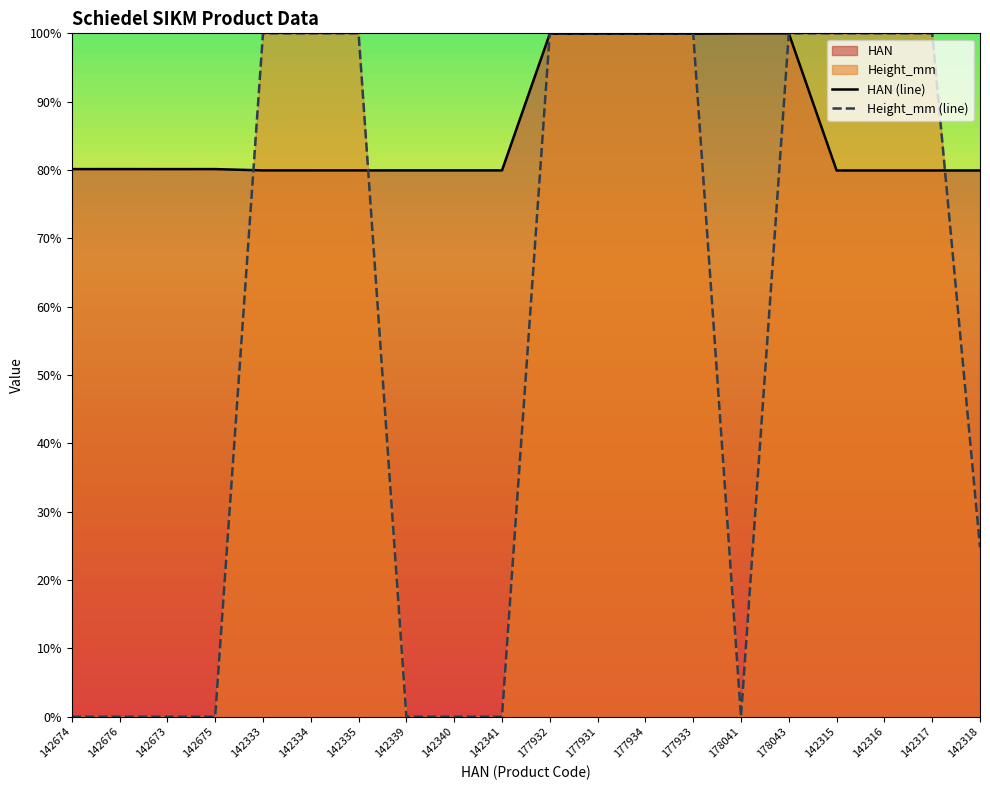

What position from the left is 177932?

11